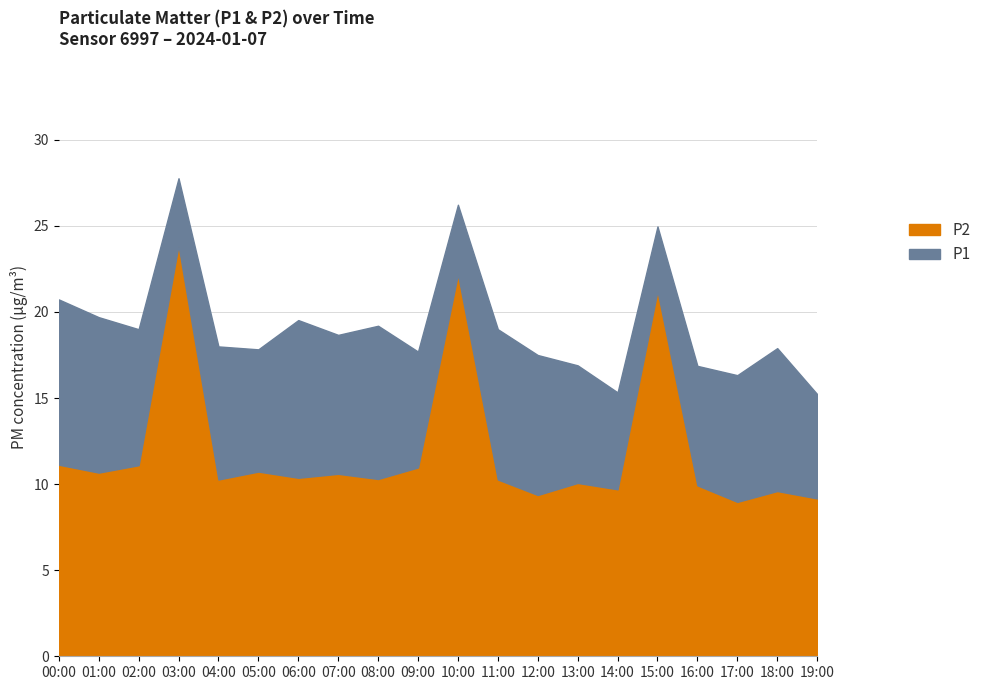

Reading left to right, transcribe all the data shown in this chart.

P1: 00:00=20.7	01:00=19.7	02:00=19.0	03:00=27.8	04:00=18.0	05:00=17.8	06:00=19.5	07:00=18.7	08:00=19.2	09:00=17.7	10:00=26.2	11:00=19.0	12:00=17.5	13:00=16.9	14:00=15.3	15:00=25.0	16:00=16.9	17:00=16.3	18:00=17.9	19:00=15.2
P2: 00:00=11.1	01:00=10.7	02:00=11.1	03:00=23.9	04:00=10.3	05:00=10.7	06:00=10.4	07:00=10.6	08:00=10.3	09:00=11.0	10:00=22.2	11:00=10.3	12:00=9.4	13:00=10.1	14:00=9.7	15:00=21.2	16:00=9.9	17:00=9.0	18:00=9.6	19:00=9.2